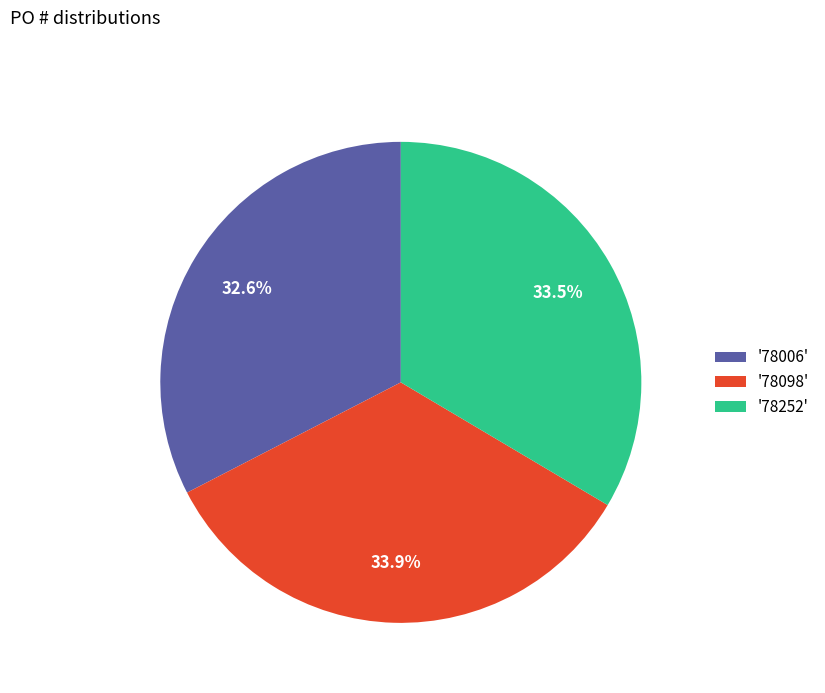

Is there a majority slice in this chart?

No